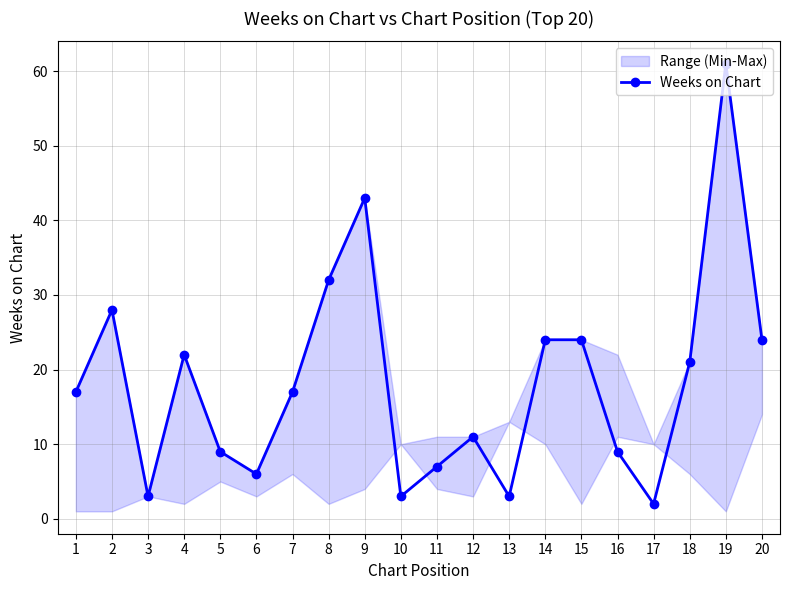

What is the value of the 9th point from the left?

43